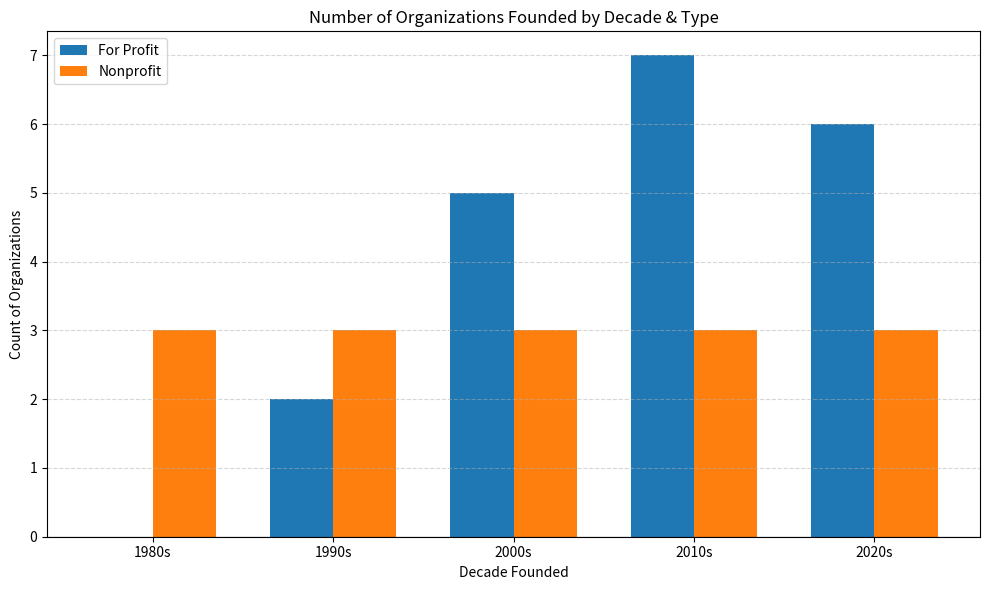

Between 1980s and 1990s, which series saw the biggest shift?

For Profit